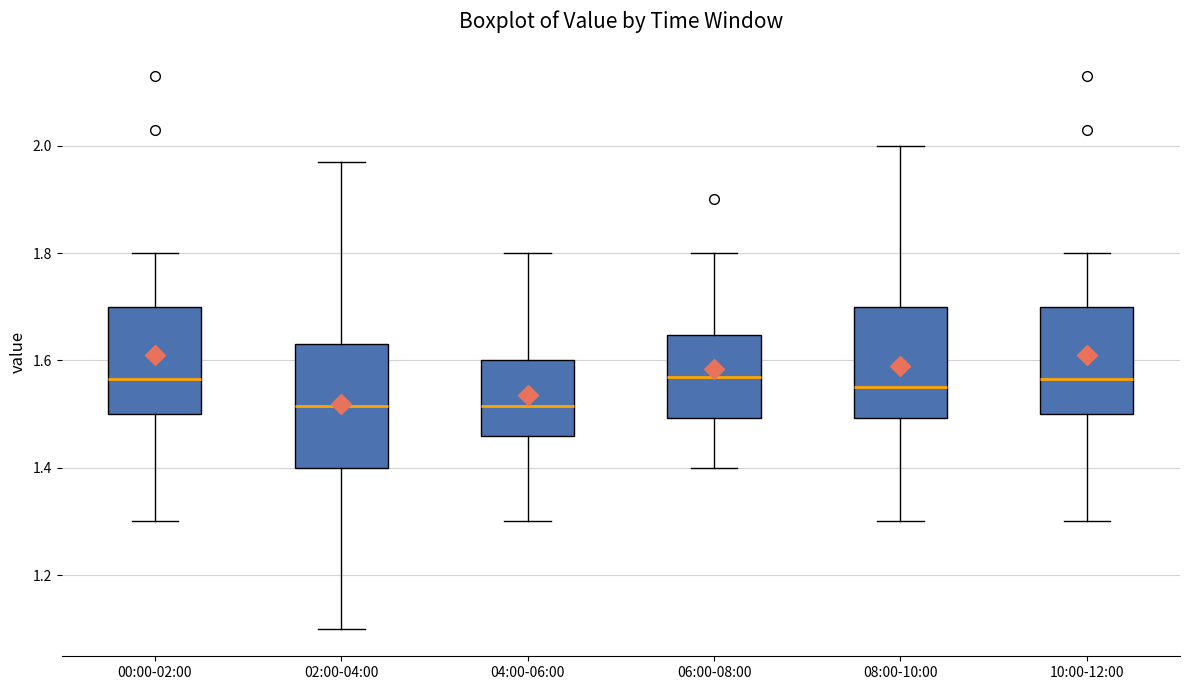

Where does the median line of the box for 04:00-06:00 sit on the y-axis? The values are not printed on the chart, so give them approximately, as read against the axis.

1.52